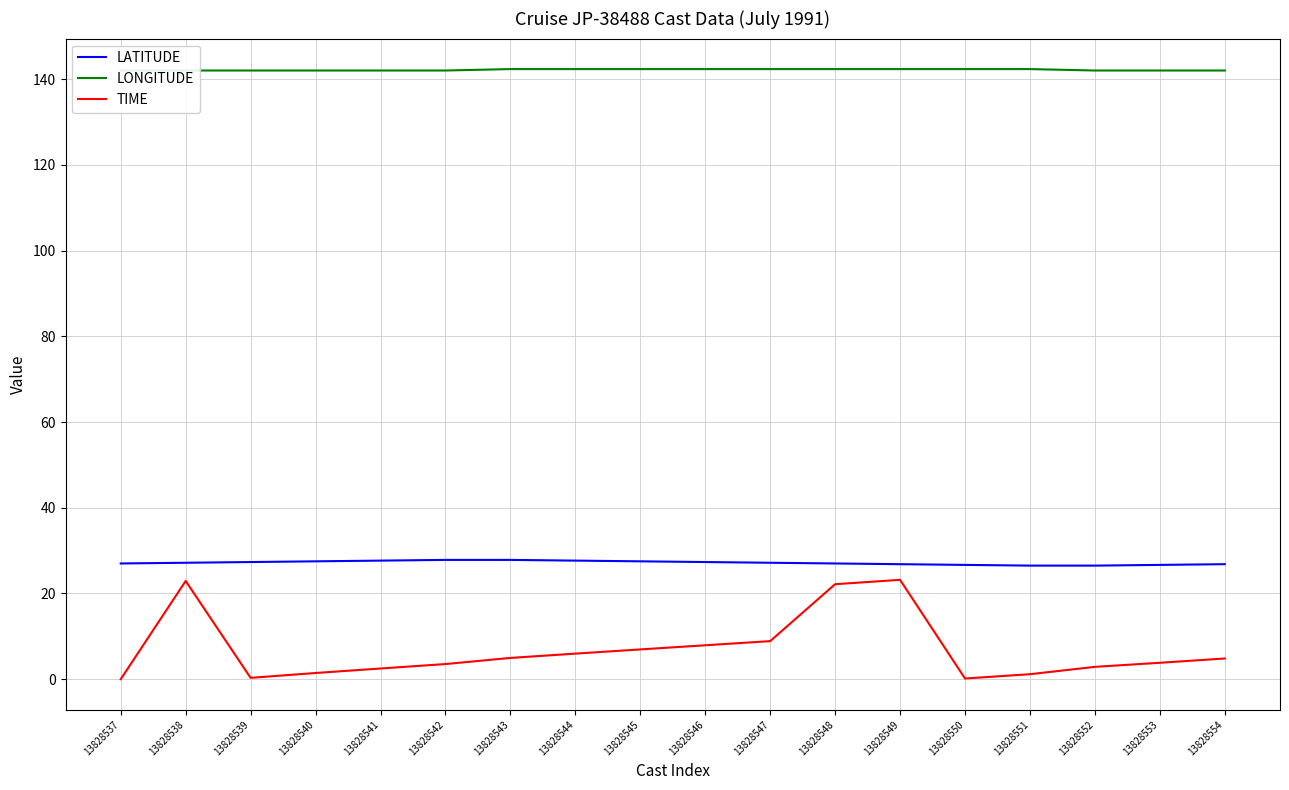

What is the total value across all series at 13828548?

191.5